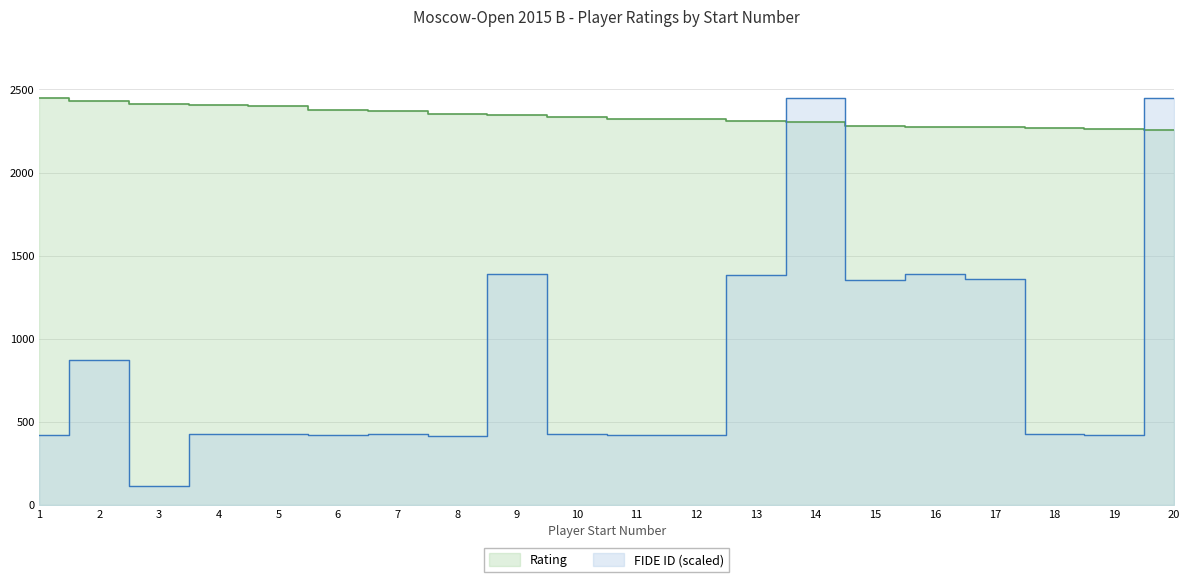

What is the difference between the FIDE ID values at 15 and 10?

925.7